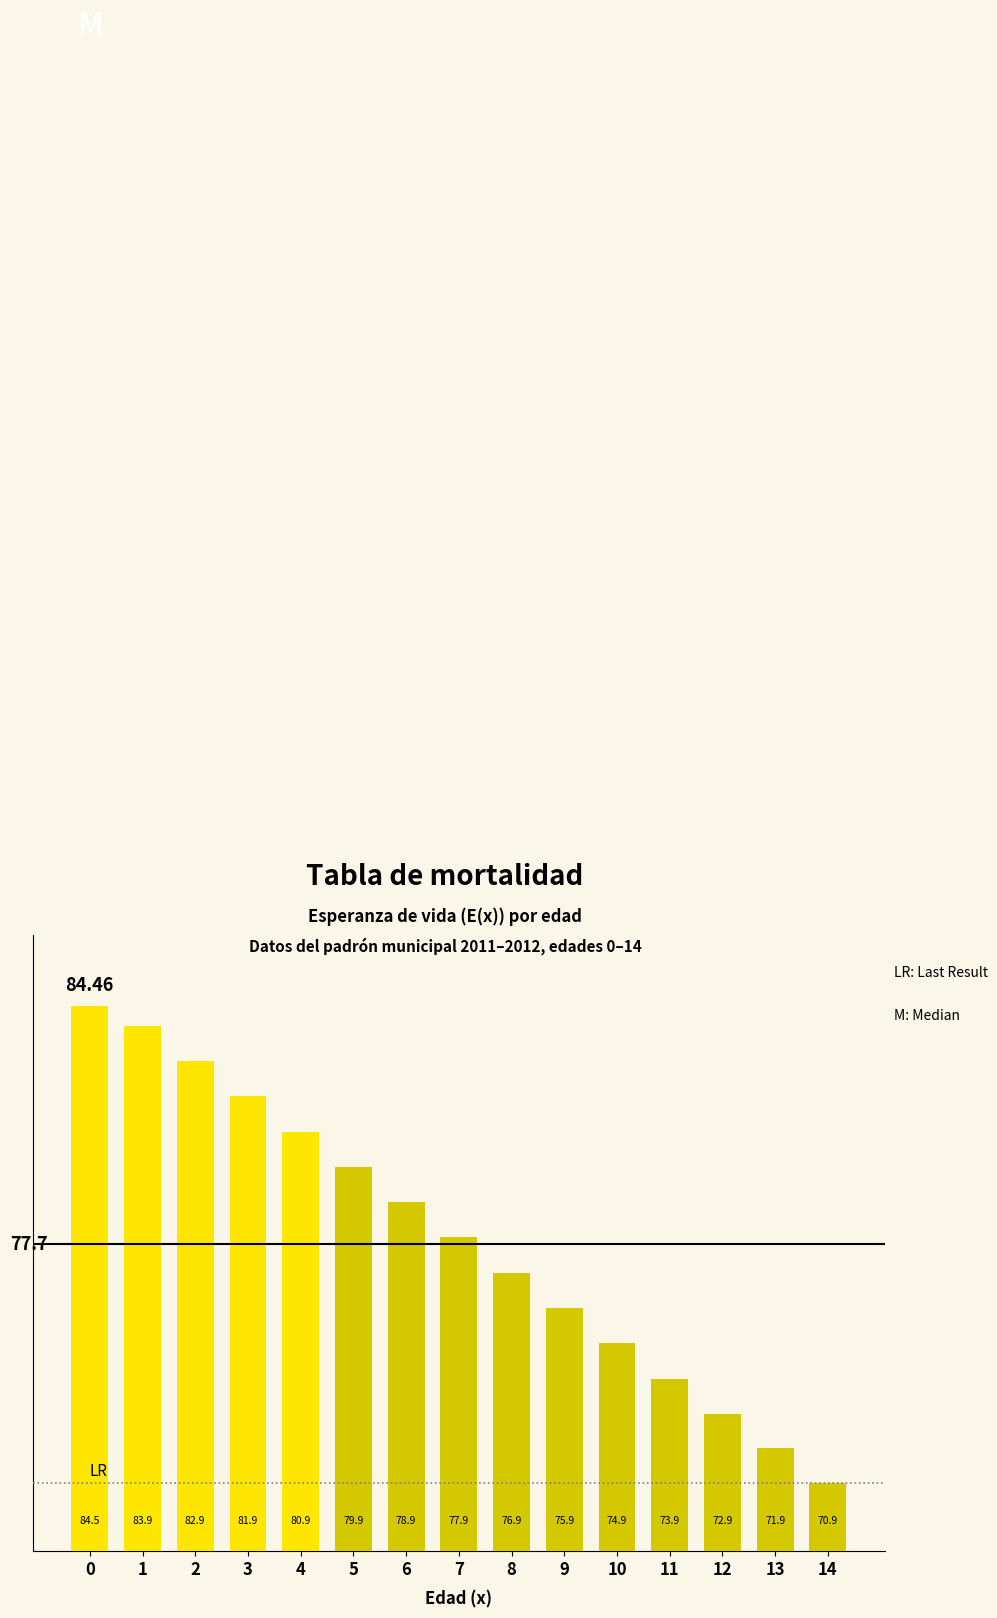

Are the bars grouped side by side (vs. stacked)?

No